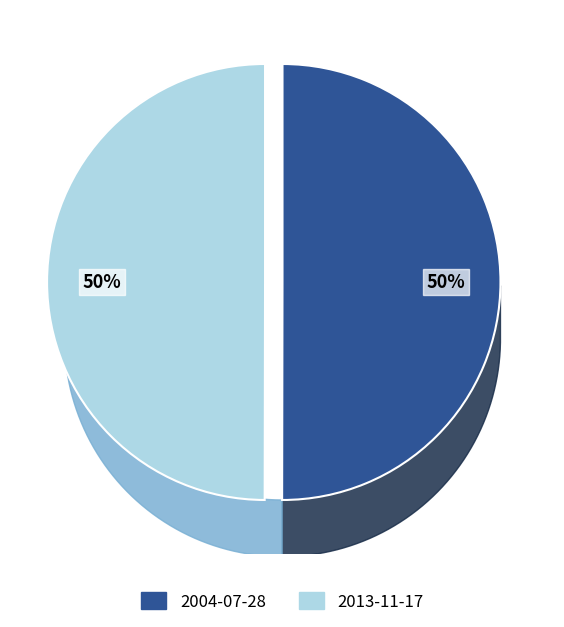

Which has a higher value, 2004-07-28 or 2013-11-17?

2004-07-28